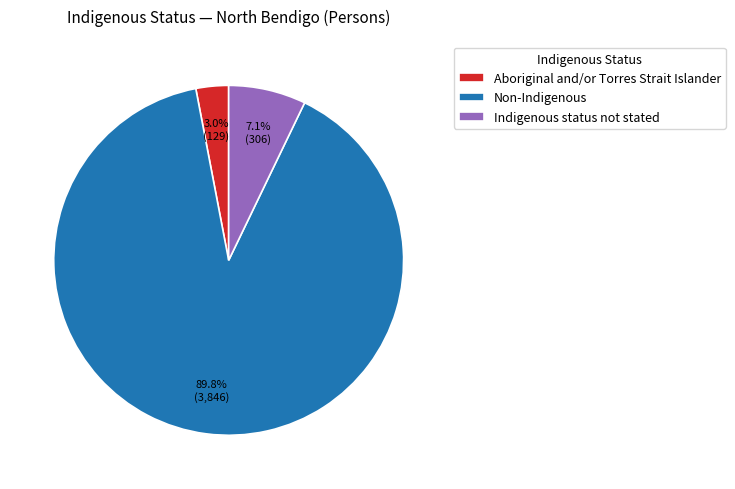

Count the number of slices in the pie.

3